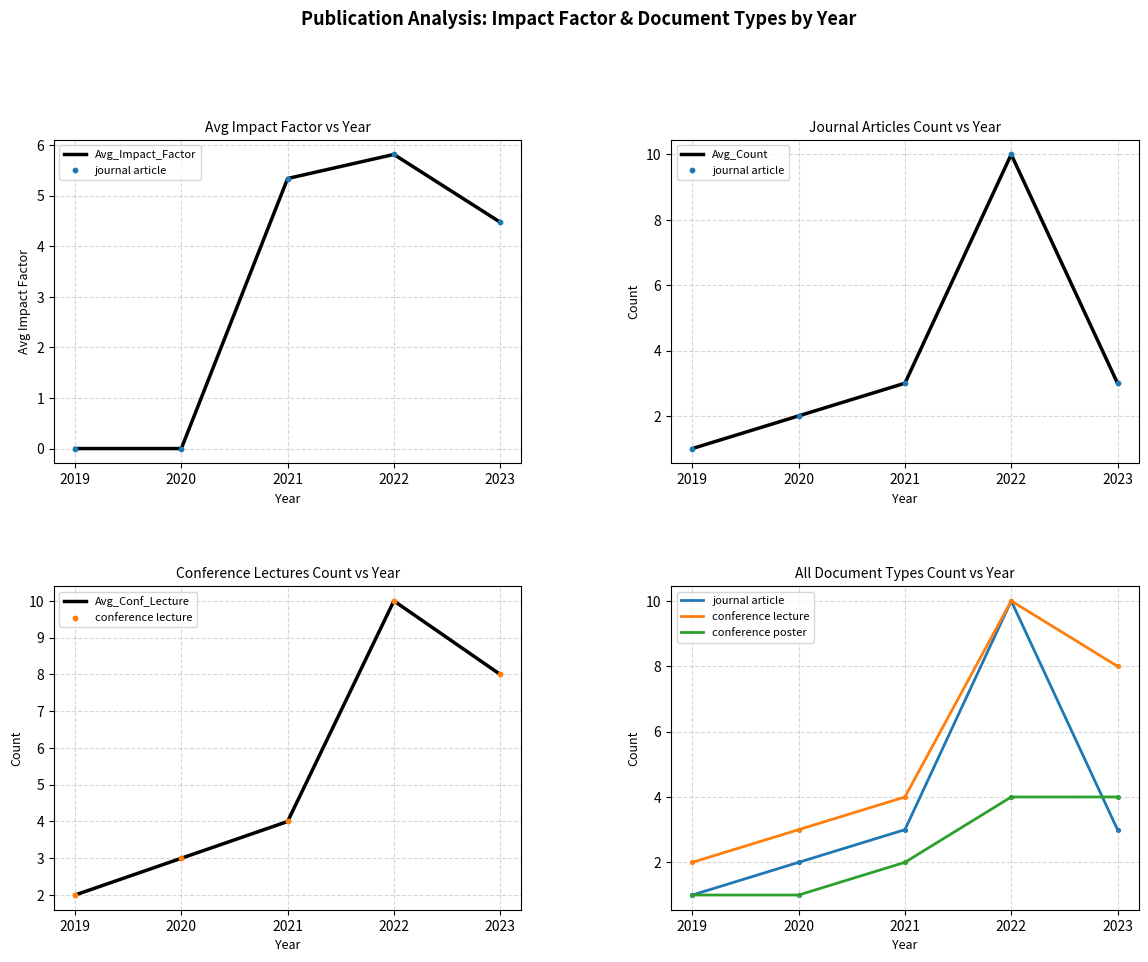

Which series has the largest Y range (max minus min)?

journal article